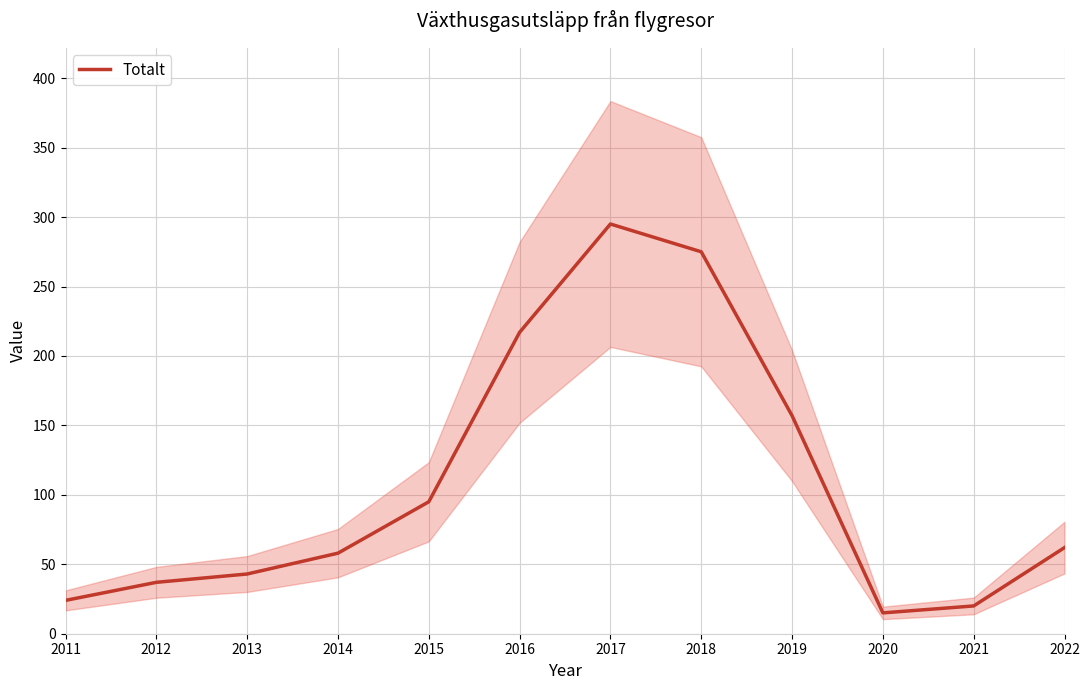

What is the change in value from 2014 to 2021?

-38